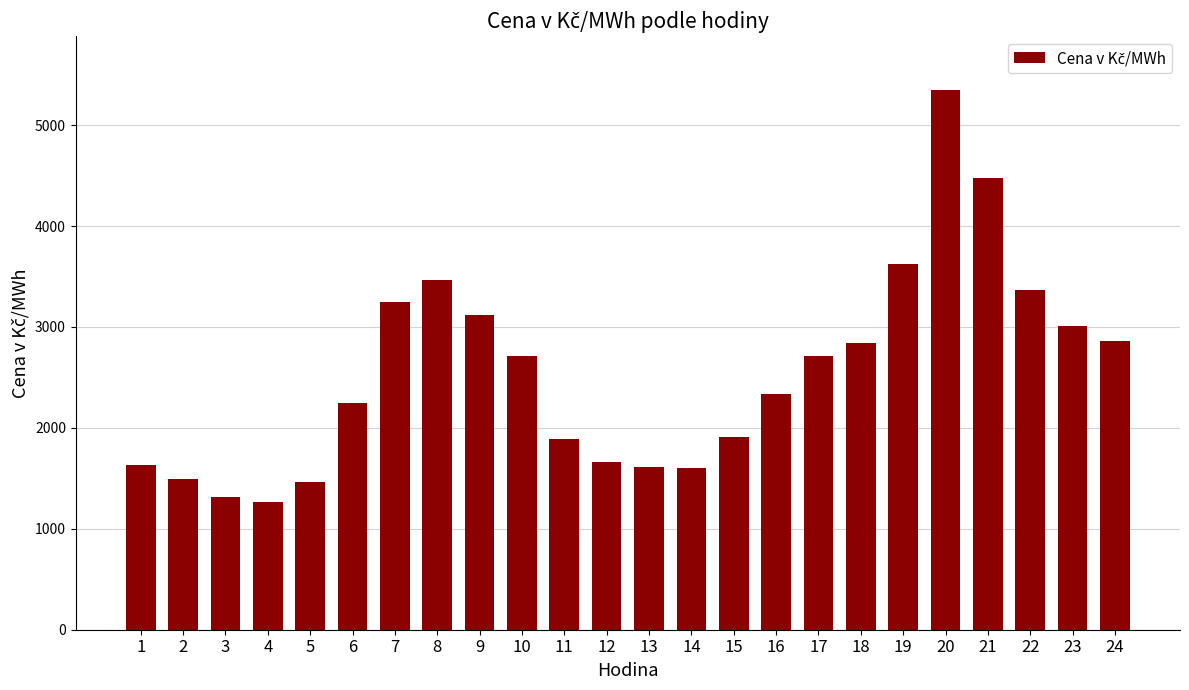

What is the change in value from 6 to 17?

+466.0